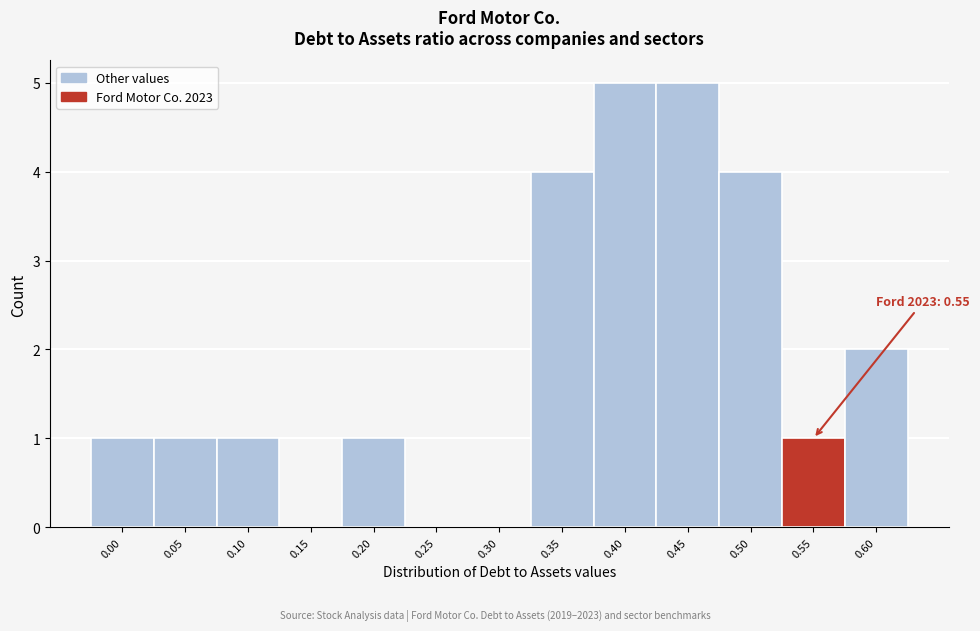

Reading left to right, extract all data points from this chart.

0.00=1	0.05=1	0.10=1	0.15=0	0.20=1	0.25=0	0.30=0	0.35=4	0.40=5	0.45=5	0.50=4	0.55=1	0.60=2